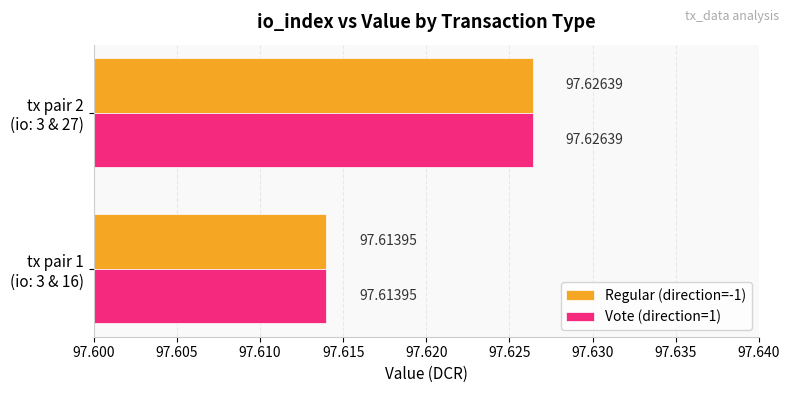

Which category has the highest value in the Regular (direction=-1) series?

tx pair 2
(io: 3 & 27)